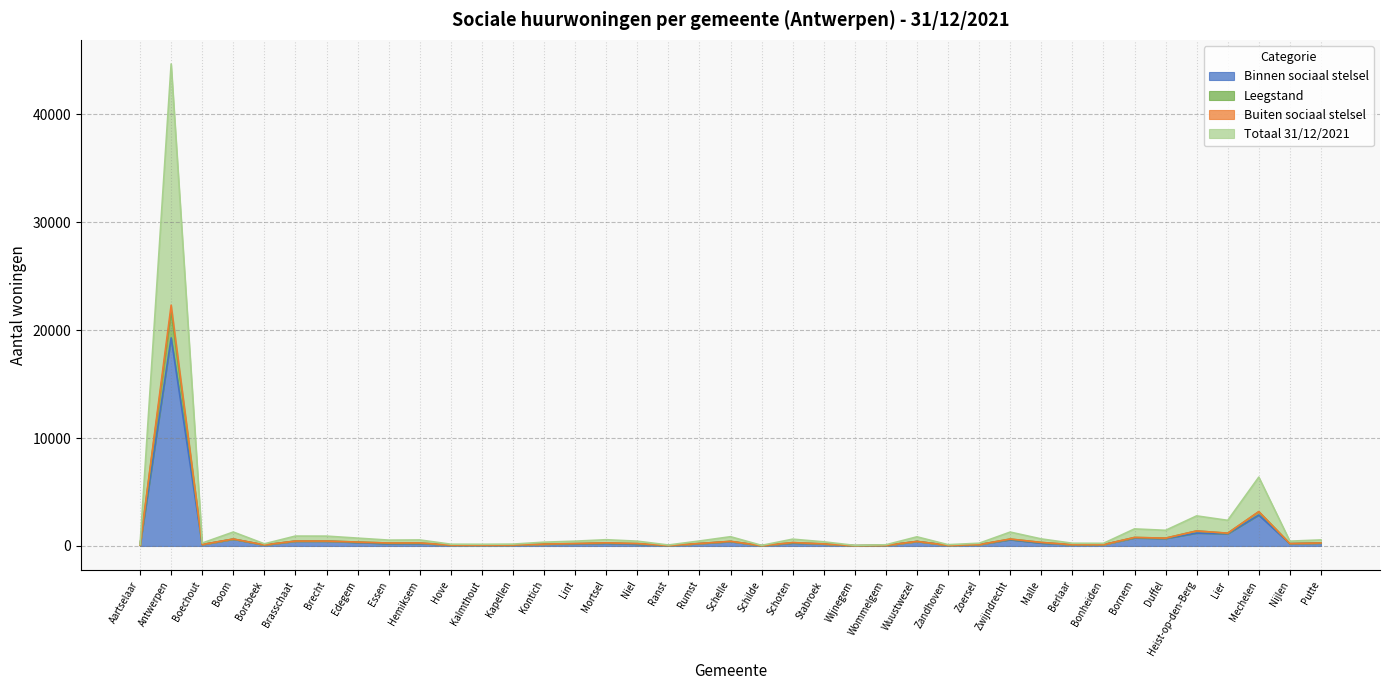

Is it true that Buiten sociaal stelsel equals 77 at Ranst?

False